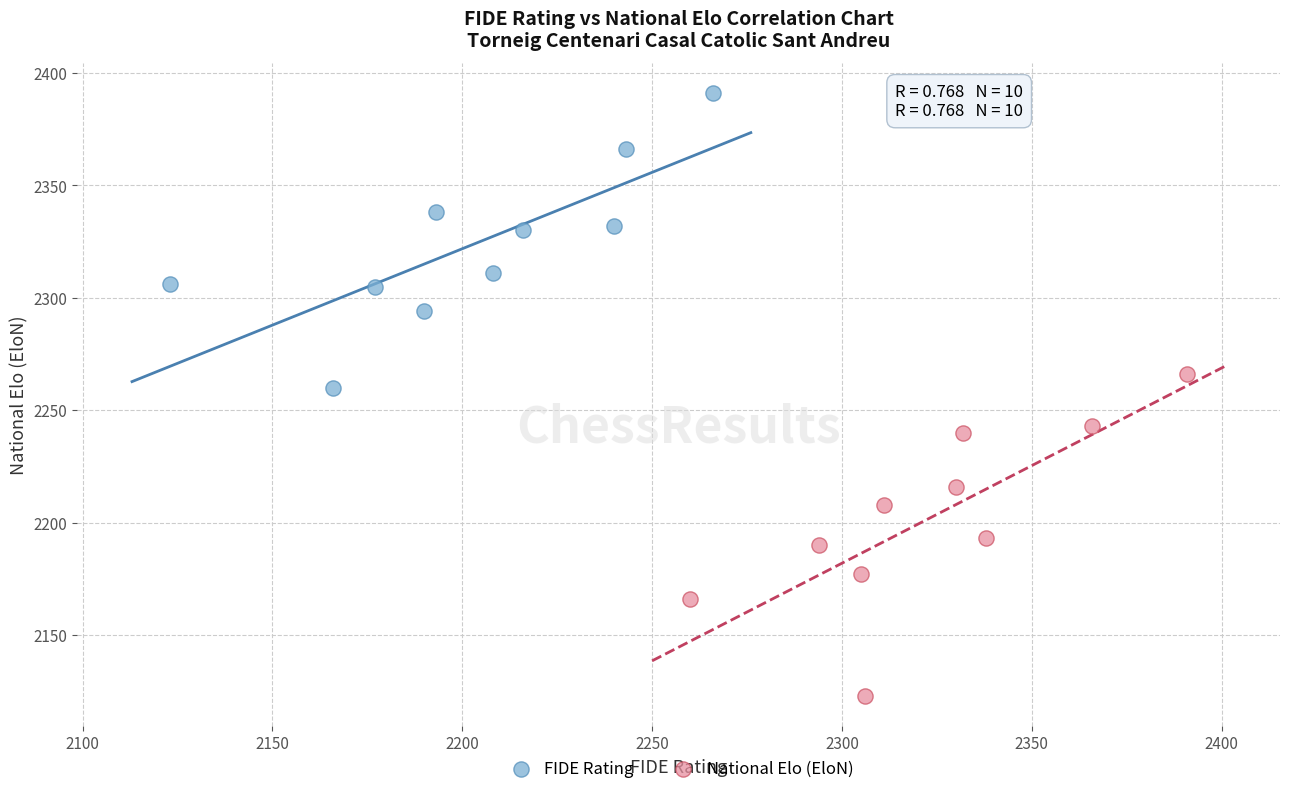

Which series has the largest Y range (max minus min)?

National Elo (EloN)